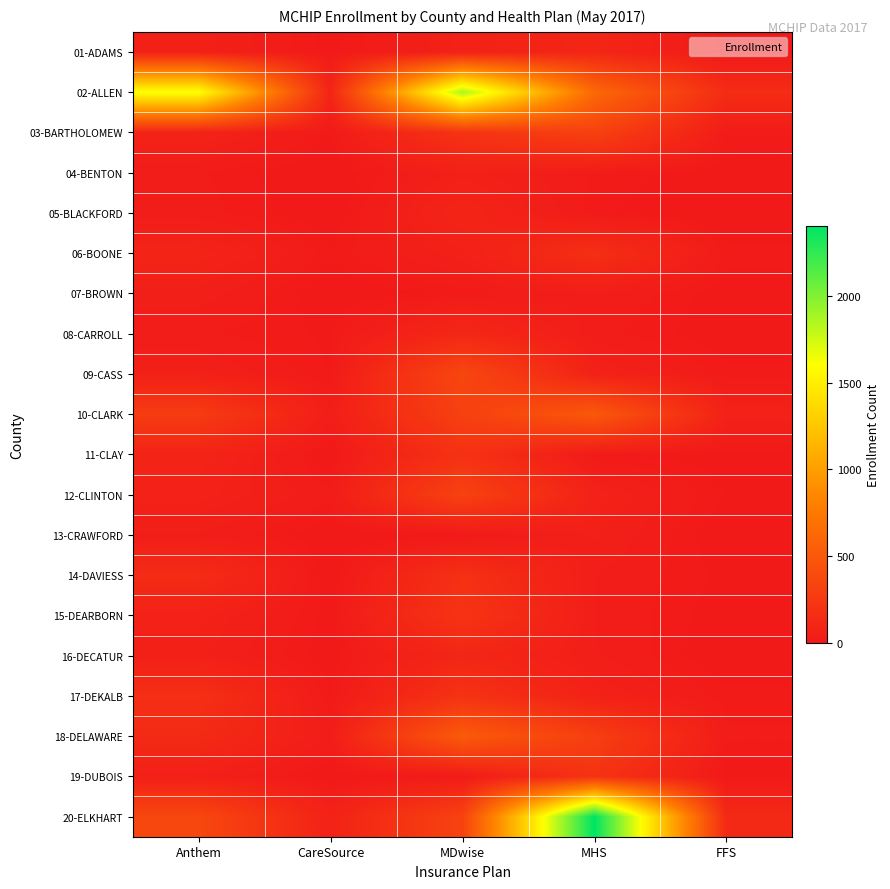

At which category is the sum across all series the highest?

MDwise